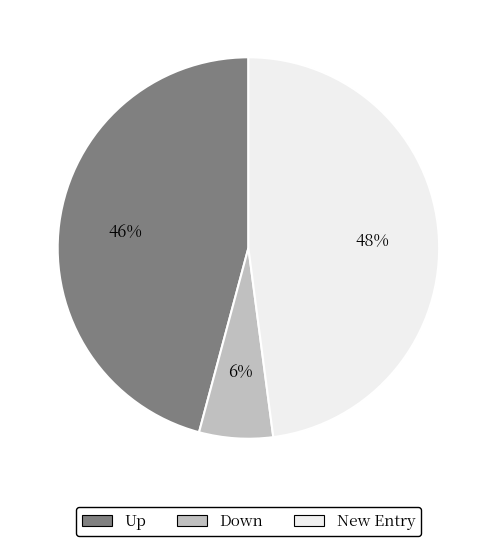

Count the number of slices in the pie.

3